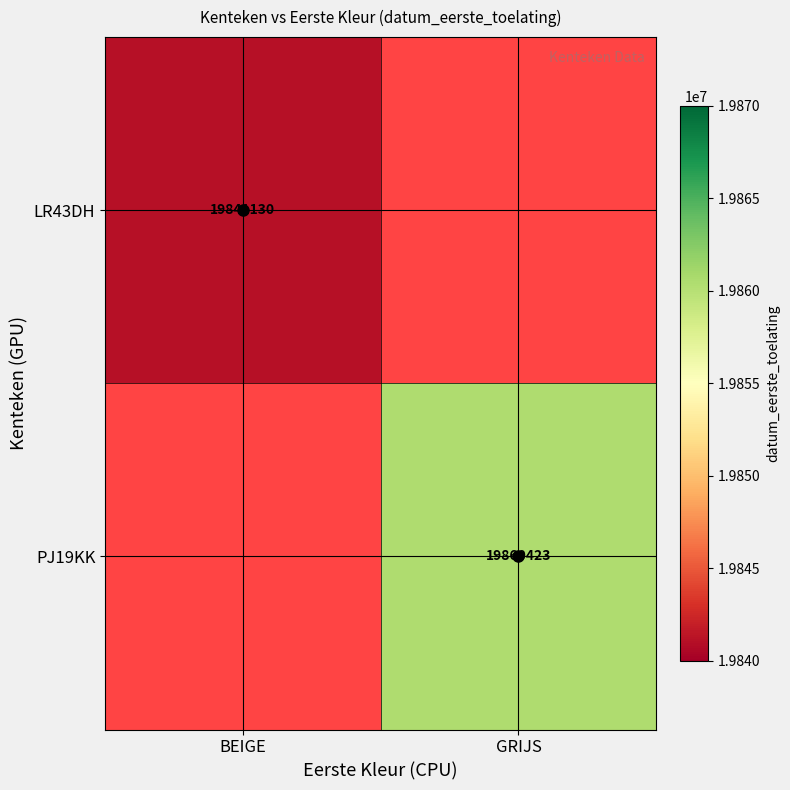

How many categories are shown in the chart?

2